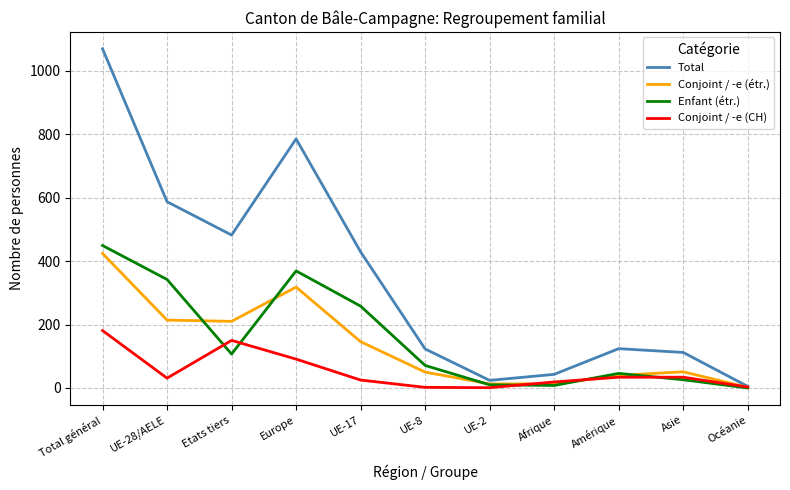

Is it true that Conjoint / -e (étr.) equals 318 at Europe?

True